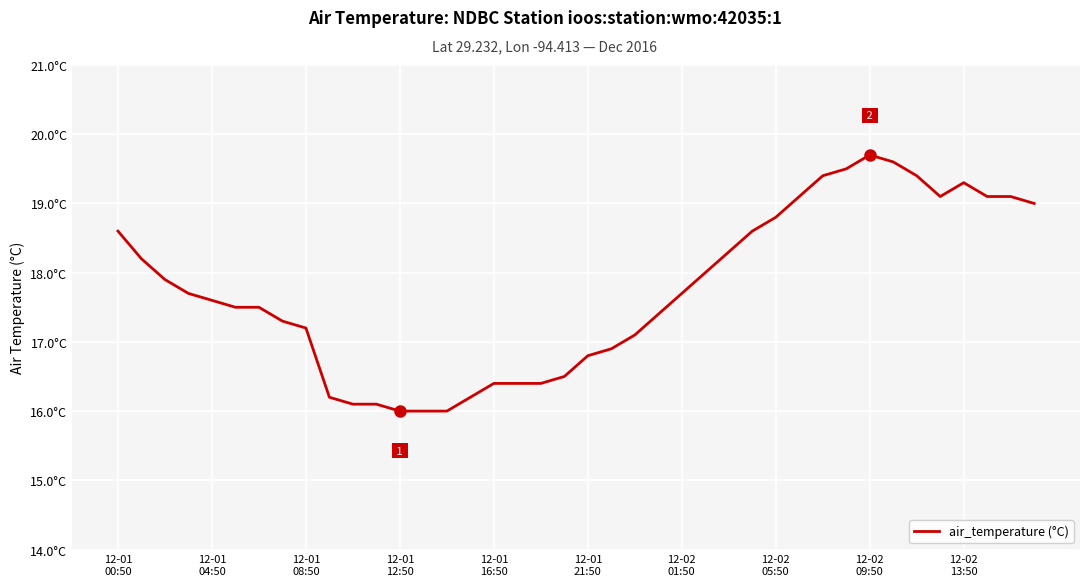

What is the sum of all values?

709.7